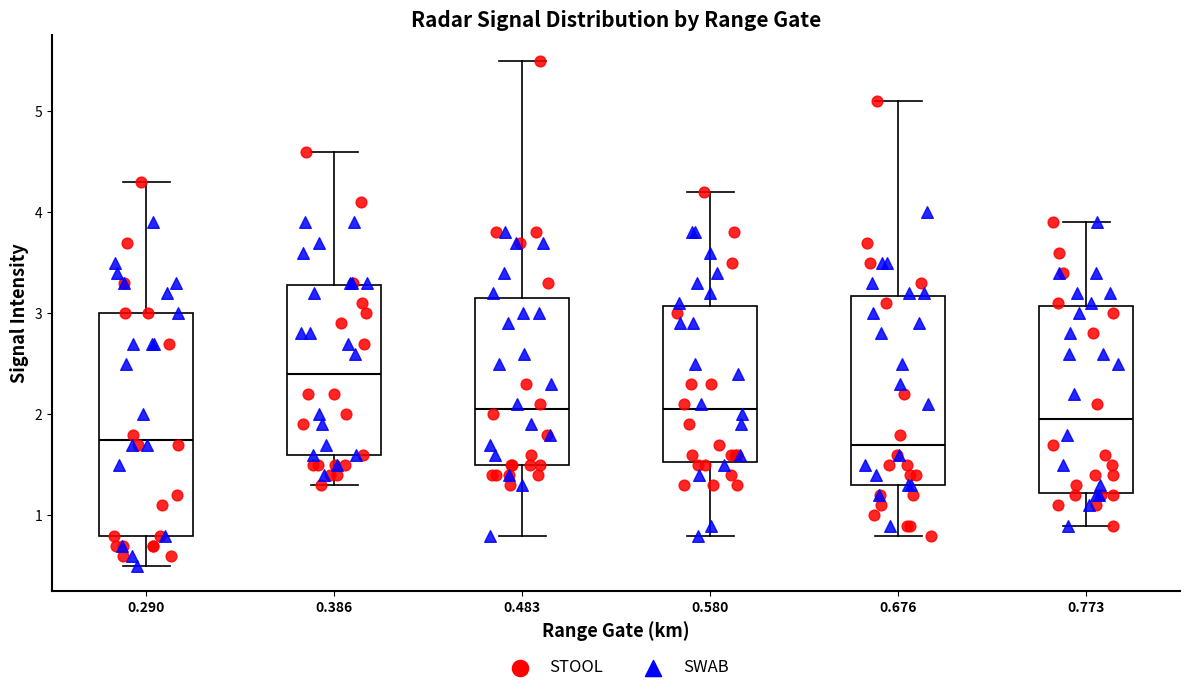

Where does the lower whisker of the box at x = 0.290 end on the y-axis? The values are not printed on the chart, so give them approximately, as read against the axis.

0.5